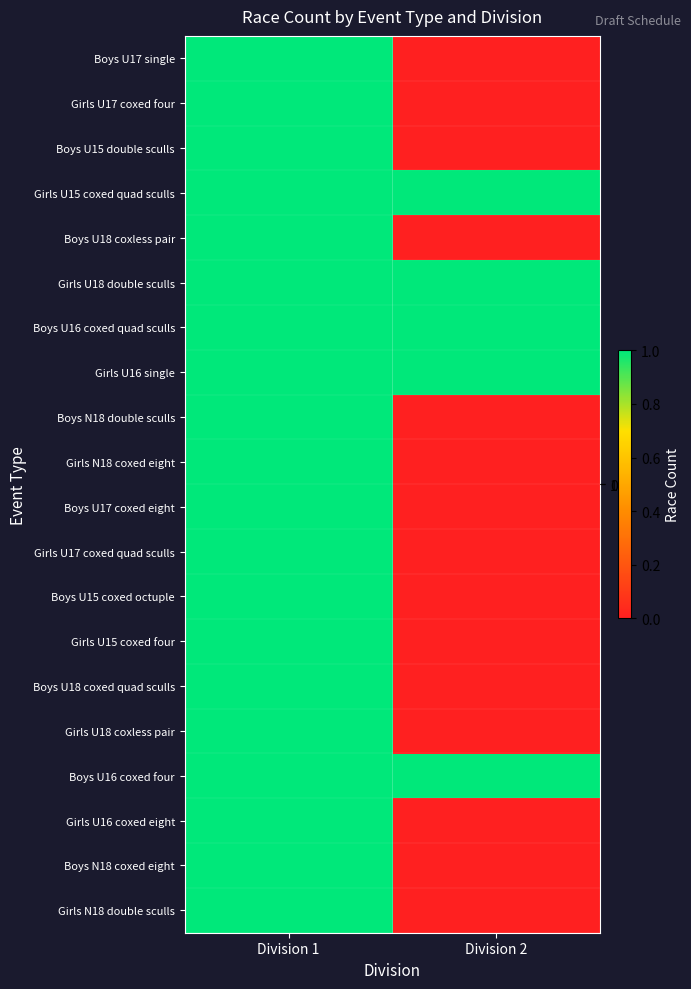

What is the total value across all series at Division 2?

5